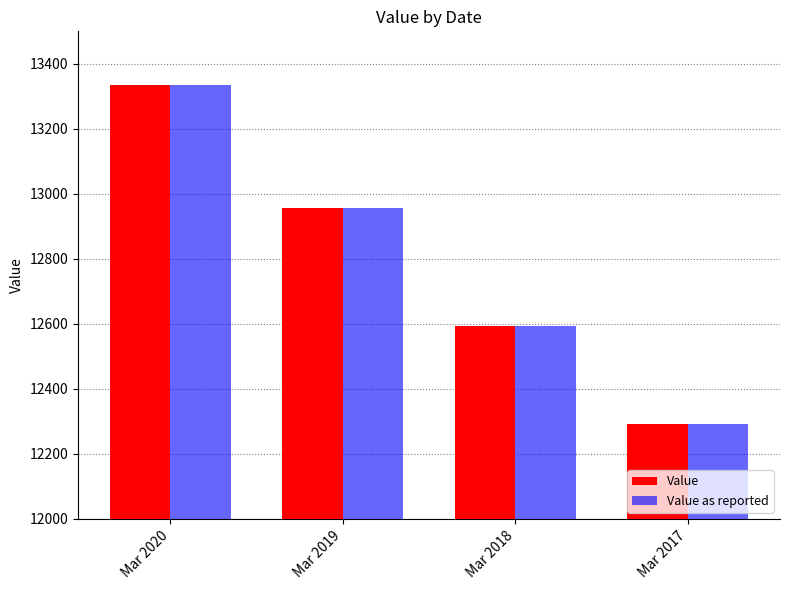

Reading left to right, extract all data points from this chart.

Value: 13336	12955	12595	12292
Value as reported: 13336	12955	12595	12292